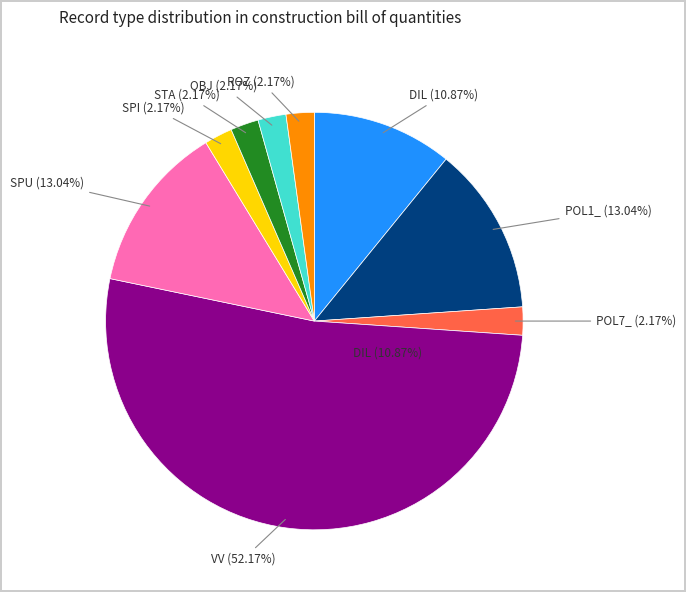

What percentage is the SPI slice, to the nearest percent?

2%